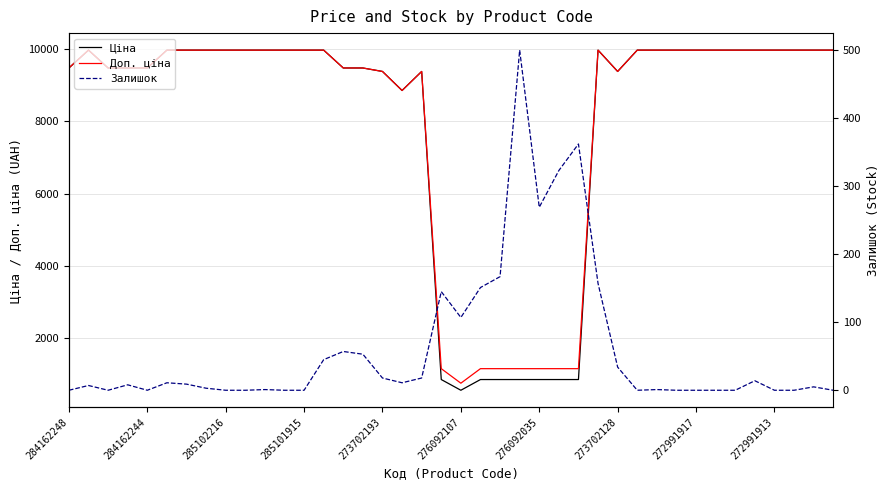

The value of Ціна at 272991913 is 9975.0. True or false?

True